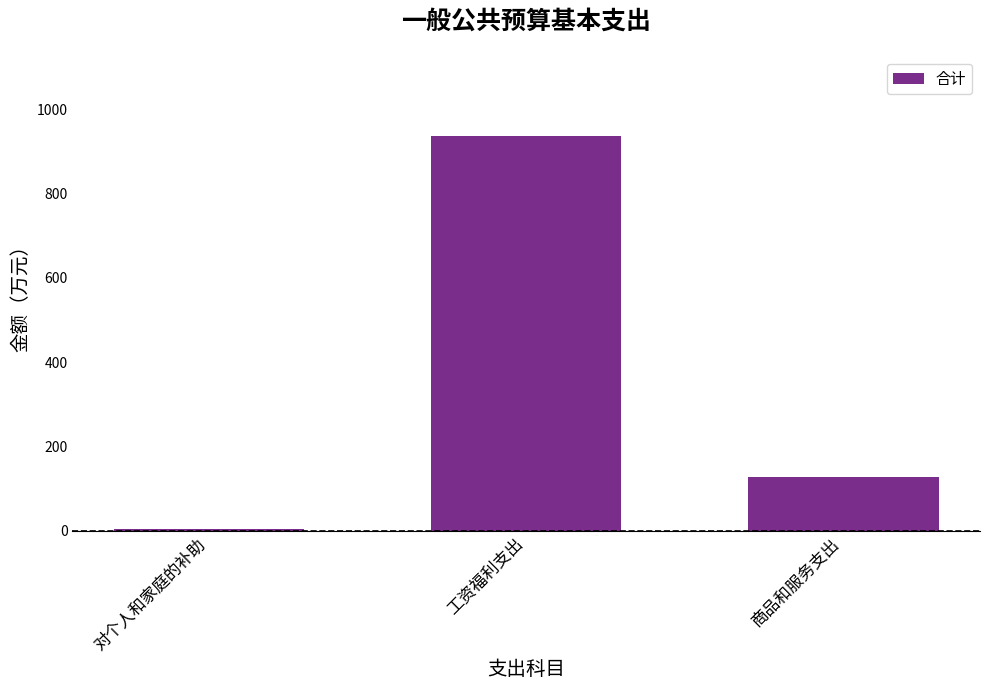

How many bars are there in total?

3